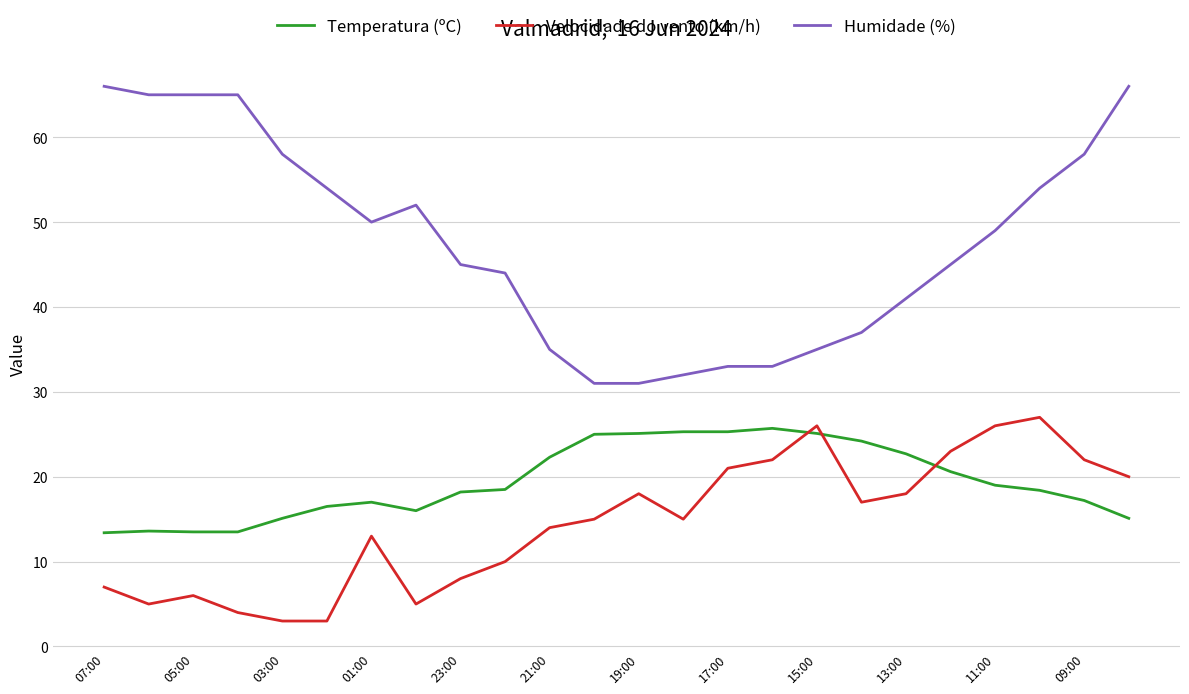

Which series has the largest range (max minus min)?

Humidade (%)